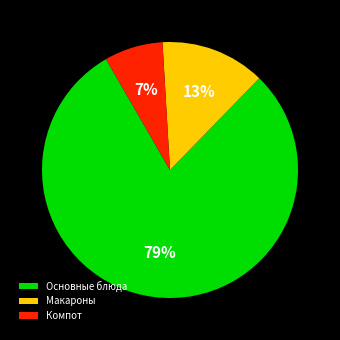

Combined, do Компот and Макароны account for over 50%?

No